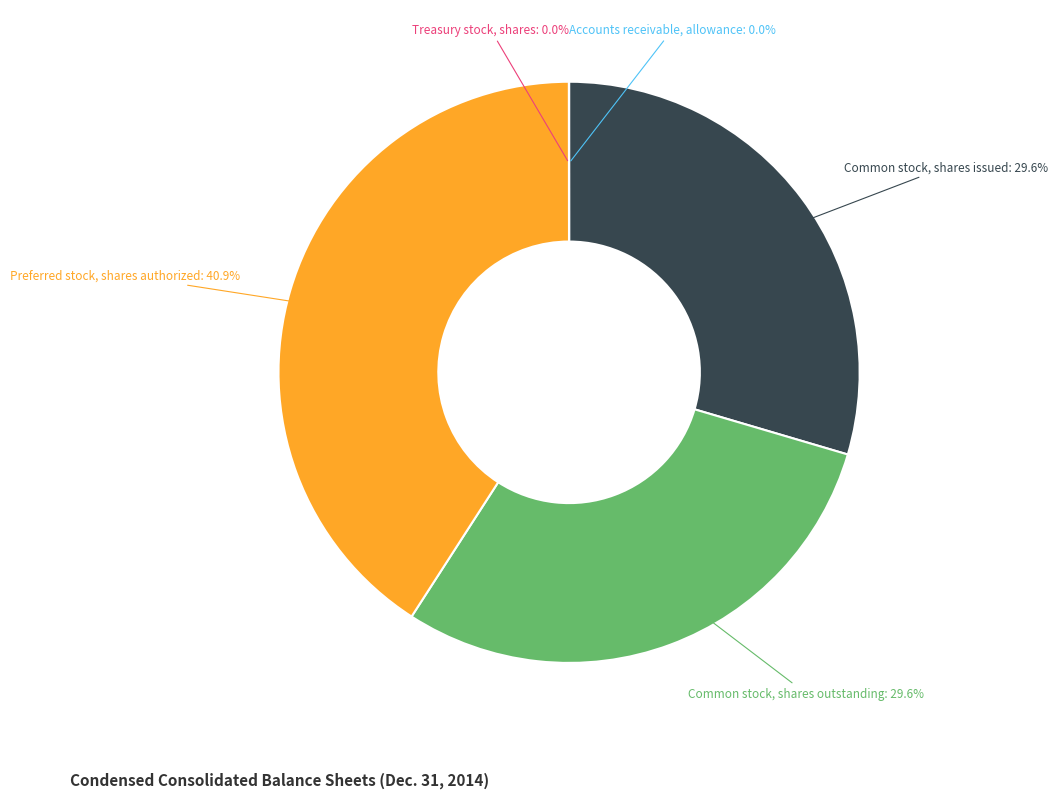

Is there a majority slice in this chart?

No